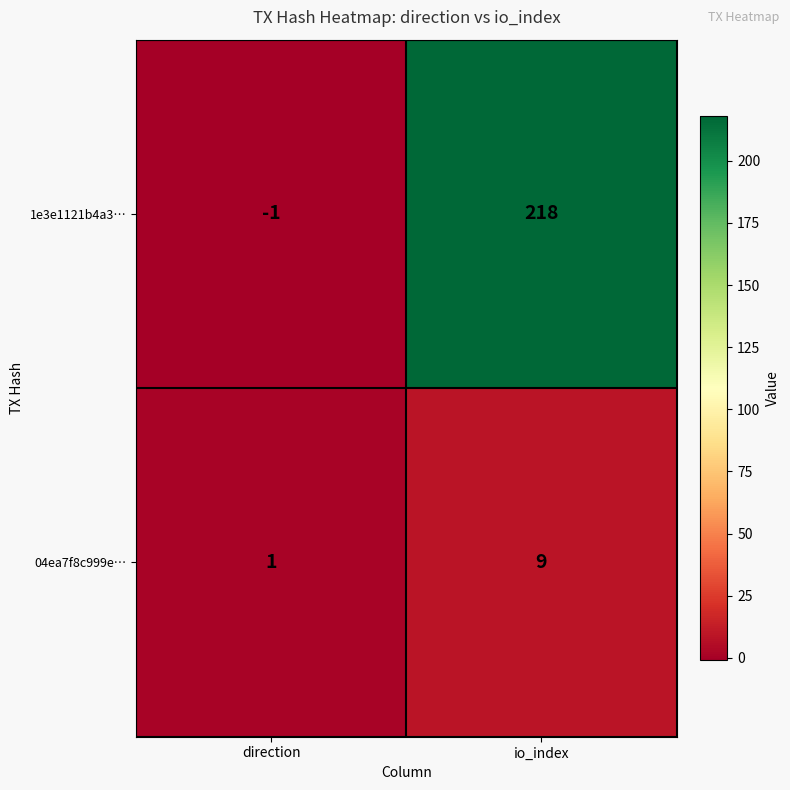

What is the maximum value shown in the chart?

218